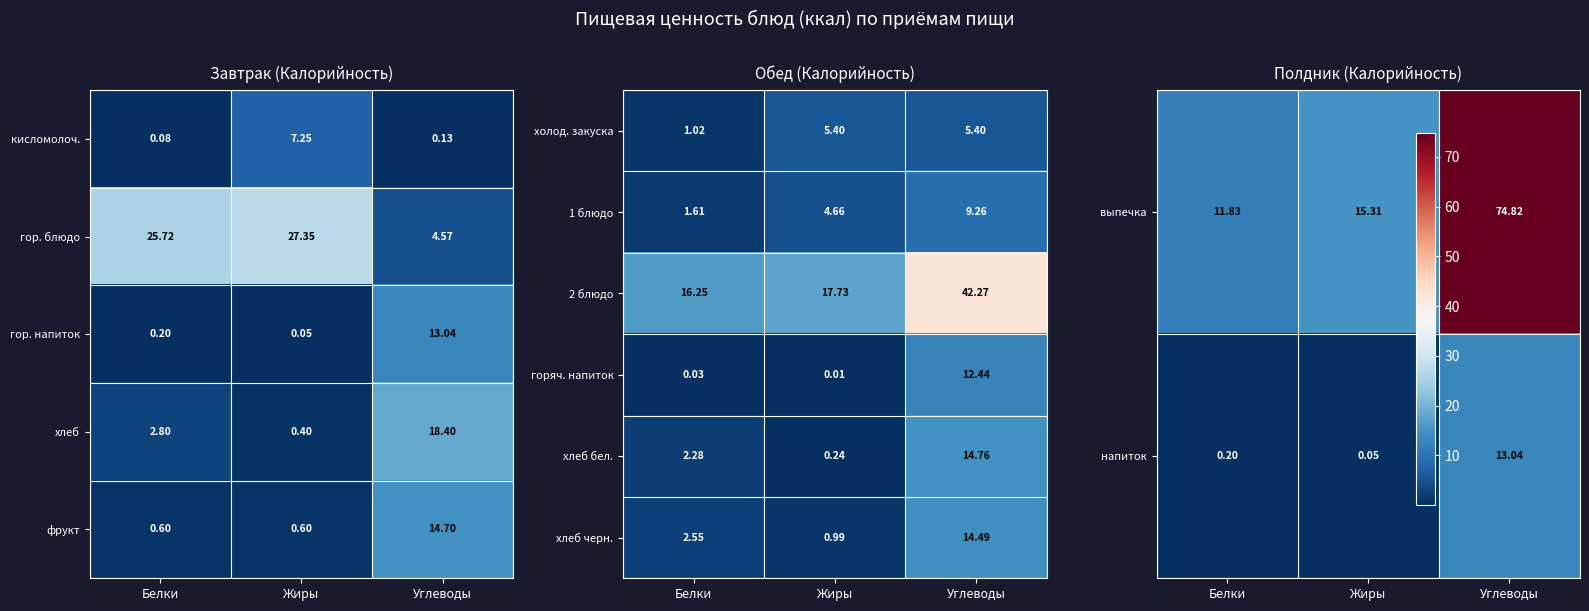

What is the maximum value for хлеб бел.?

14.8